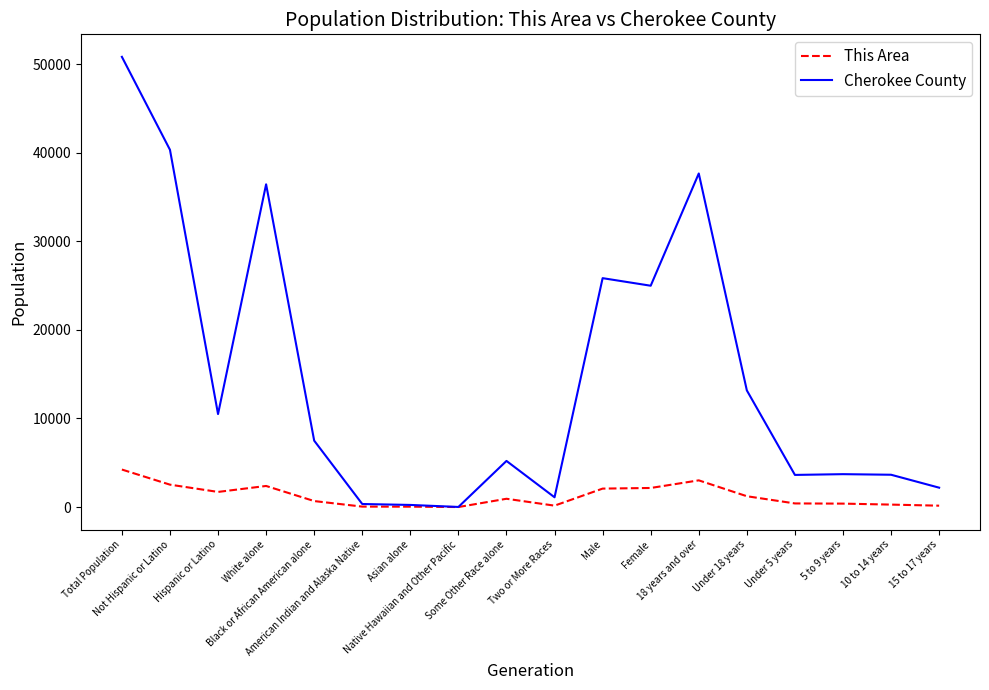

What is the difference between the maximum and minimum values in the Cherokee County series?

50836